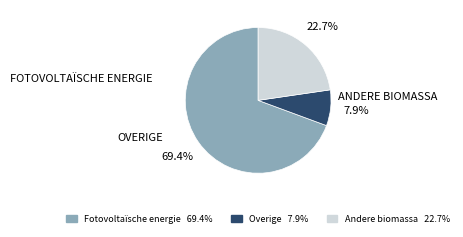

Is Fotovoltaïsche energie the majority of the pie?

Yes